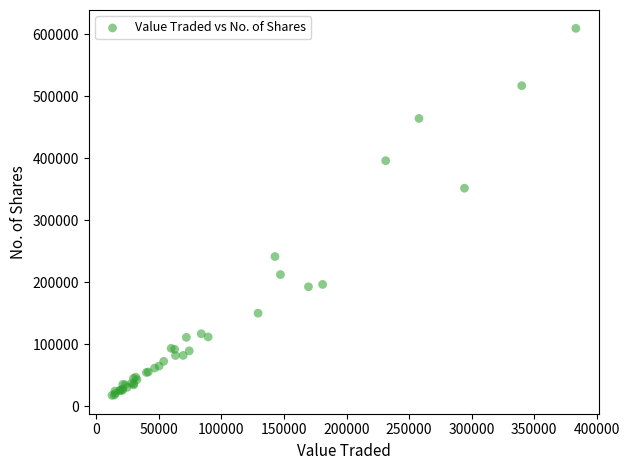

What Y value in the scatter plot is closest to 313625?

351758